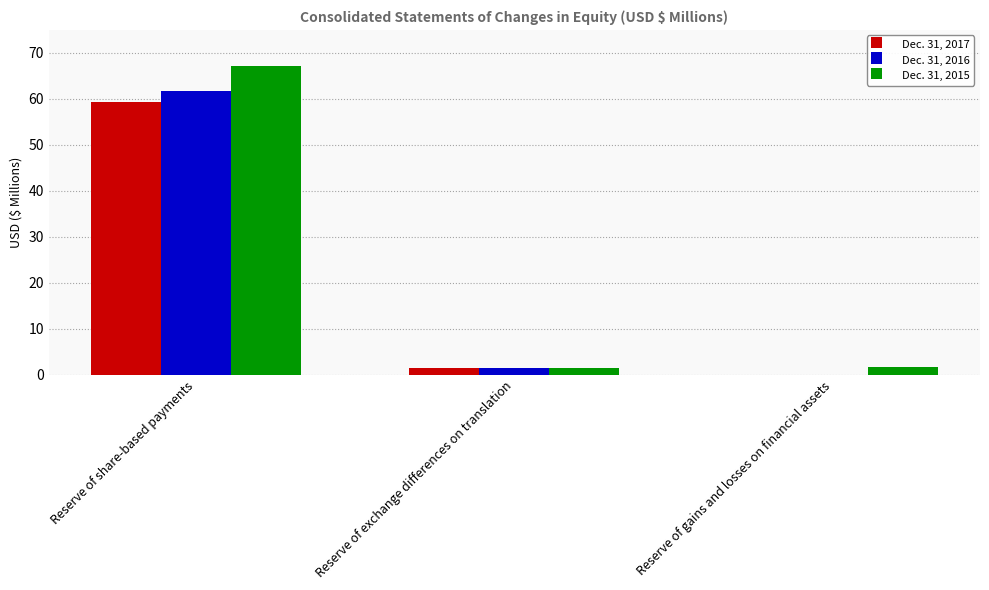

What are all the series names shown in the legend?

Dec. 31, 2017, Dec. 31, 2016, Dec. 31, 2015